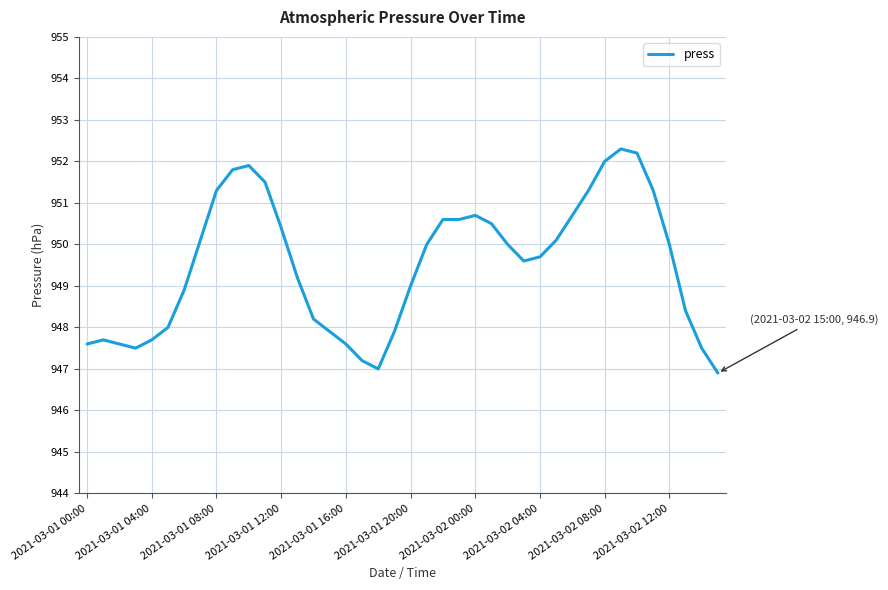

What is the difference between the maximum and minimum values?

5.4